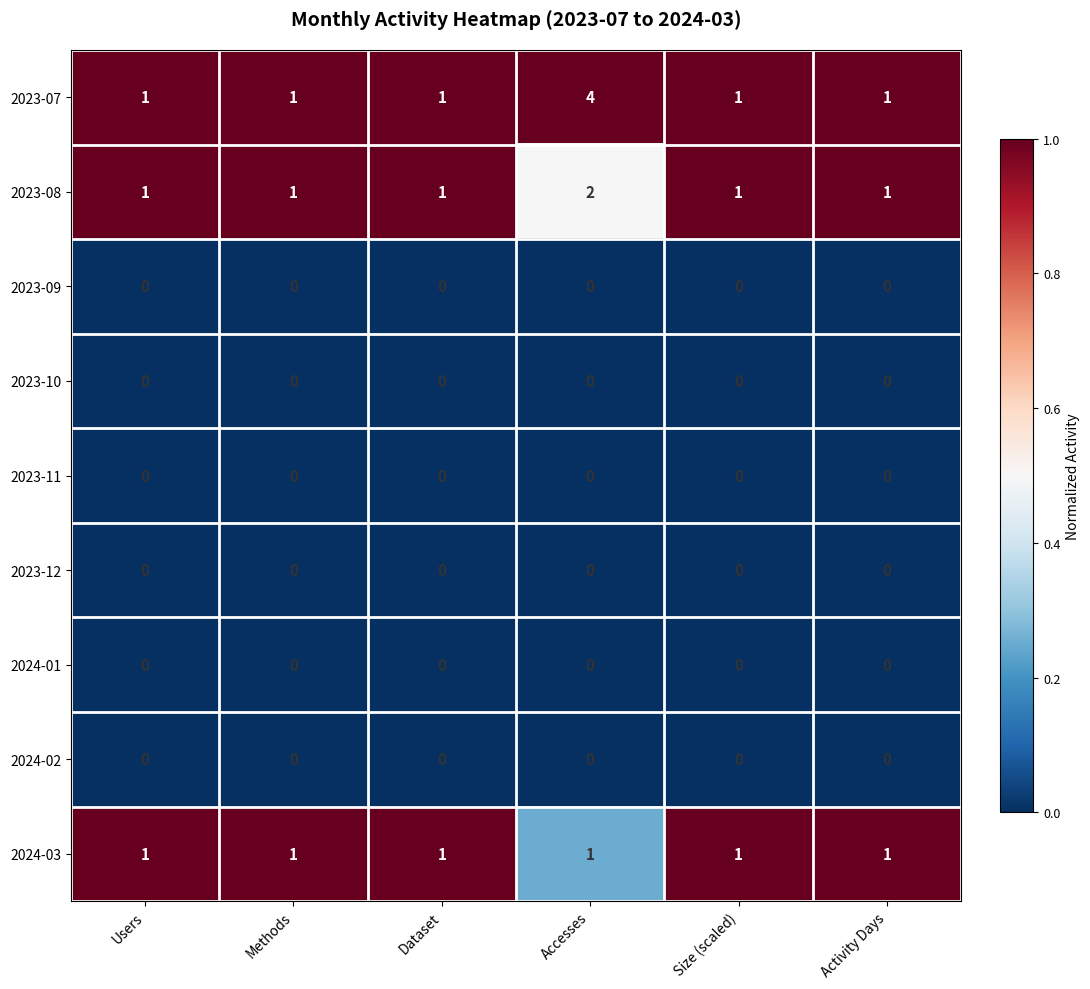

How many data points does each series have?

6